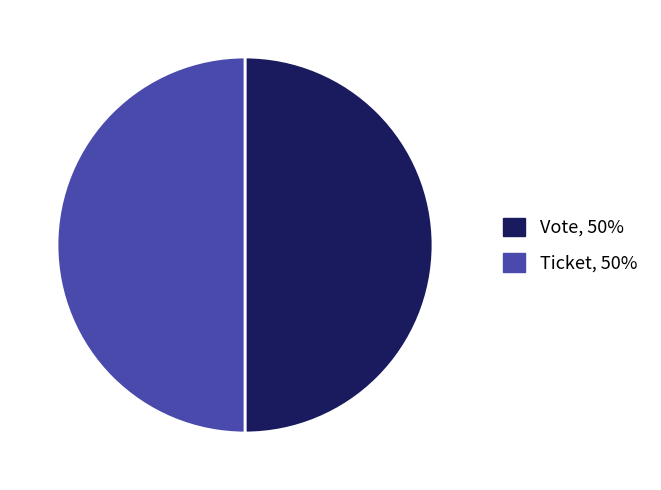

Is it true that Ticket is 60% of the pie?

False